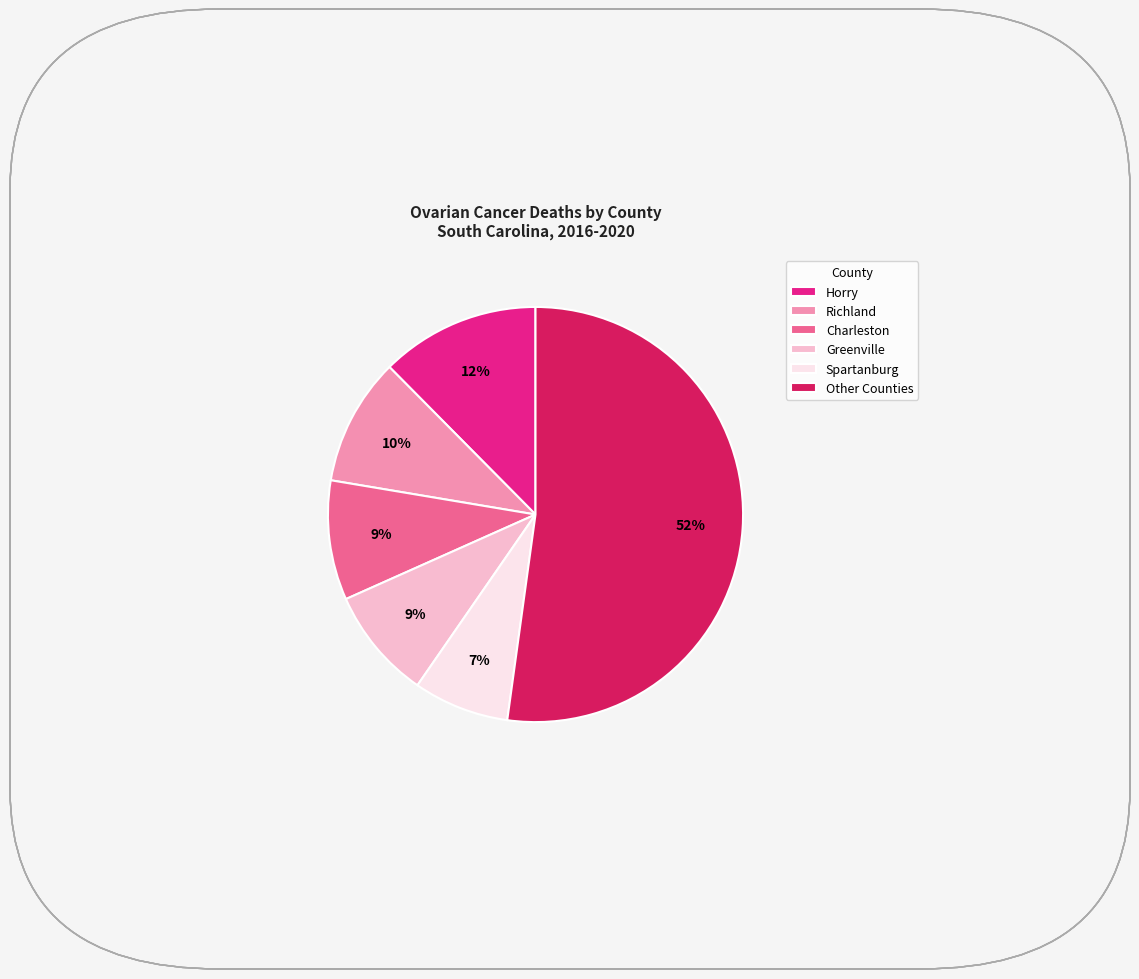

How many segments does this pie chart have?

6